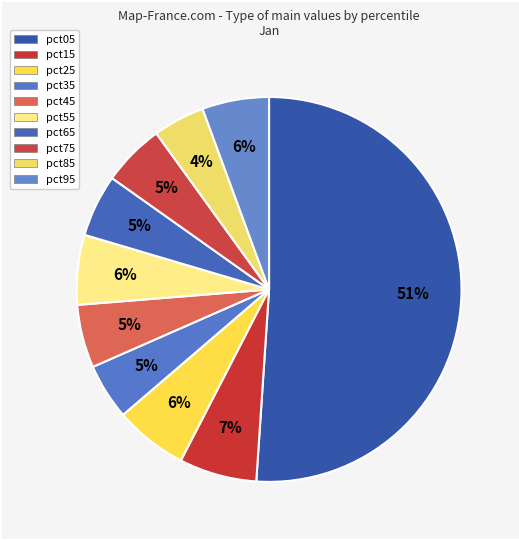

Does pct85 account for over 50% of the chart?

No